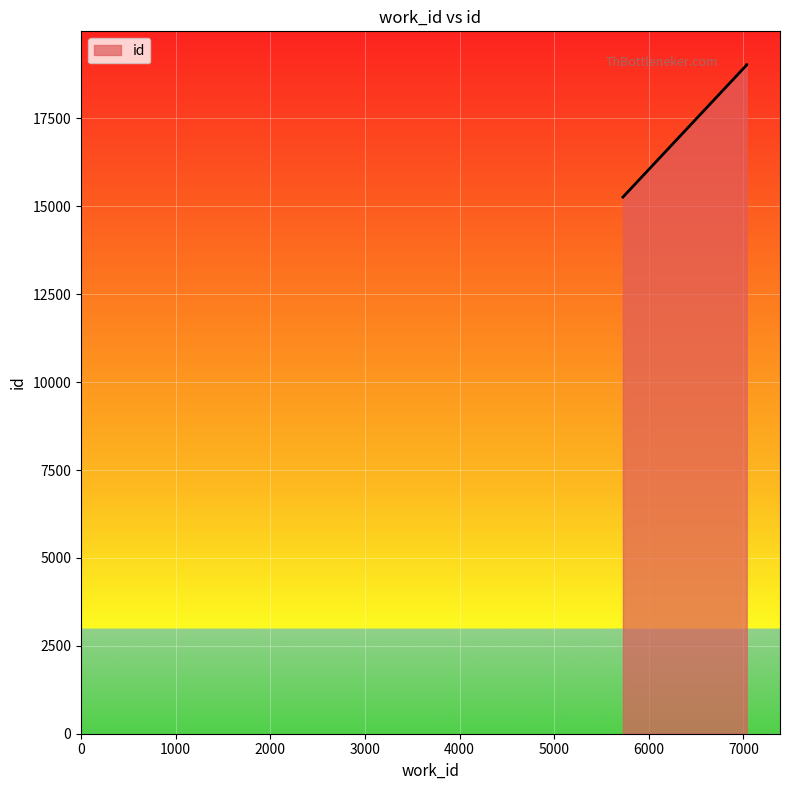

List the labels in order of value, smallest first.

5726, 7034, 7034